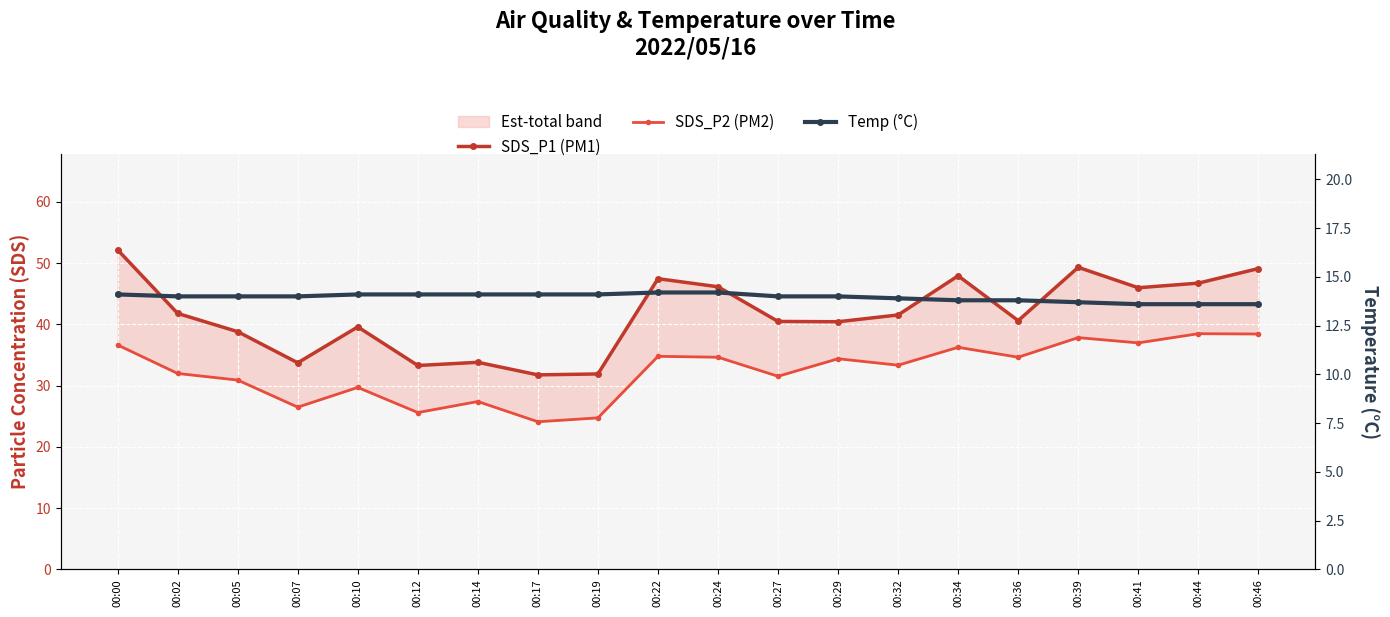

Reading left to right, what are all the values shown in this chart?

SDS_P1 (PM1): 52.1	41.8	38.8	33.7	39.6	33.3	33.8	31.8	31.9	47.5	46.1	40.5	40.4	41.5	47.9	40.6	49.3	46.0	46.7	49.1
SDS_P2 (PM2): 36.6	32.0	30.9	26.5	29.7	25.6	27.4	24.1	24.7	34.8	34.6	31.5	34.4	33.3	36.2	34.6	37.8	37.0	38.5	38.4
Temp (°C): 14.1	14.0	14.0	14.0	14.1	14.1	14.1	14.1	14.1	14.2	14.2	14.0	14.0	13.9	13.8	13.8	13.7	13.6	13.6	13.6